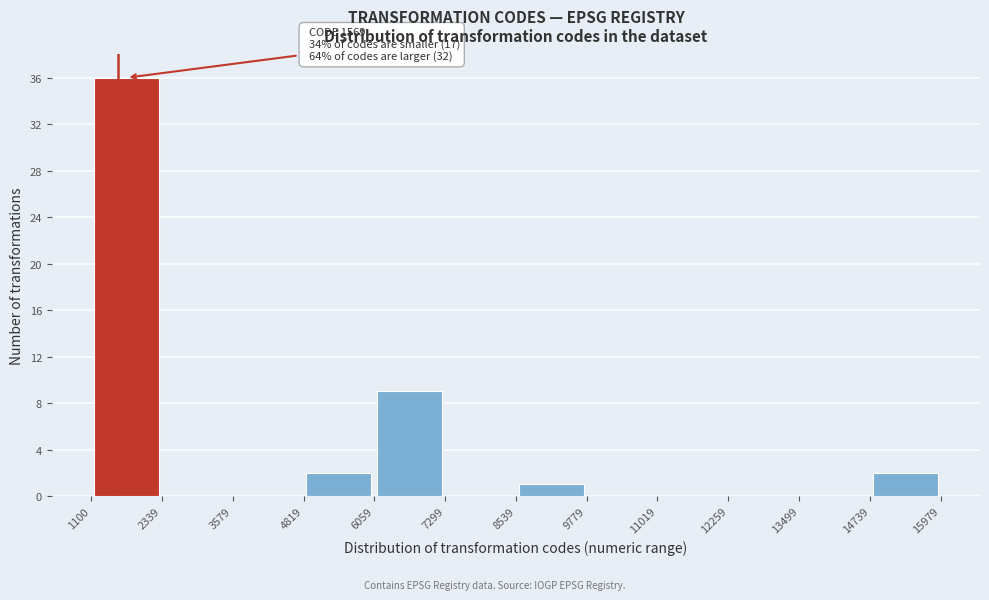

Over which range of the x-axis is the bar tallest?

1100 to 2339